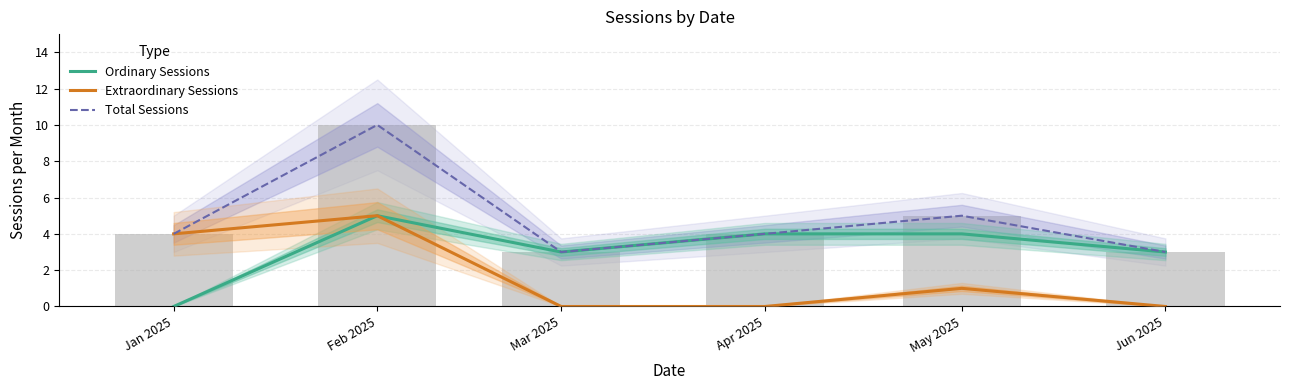

What is the average value of the Total Sessions series?

5